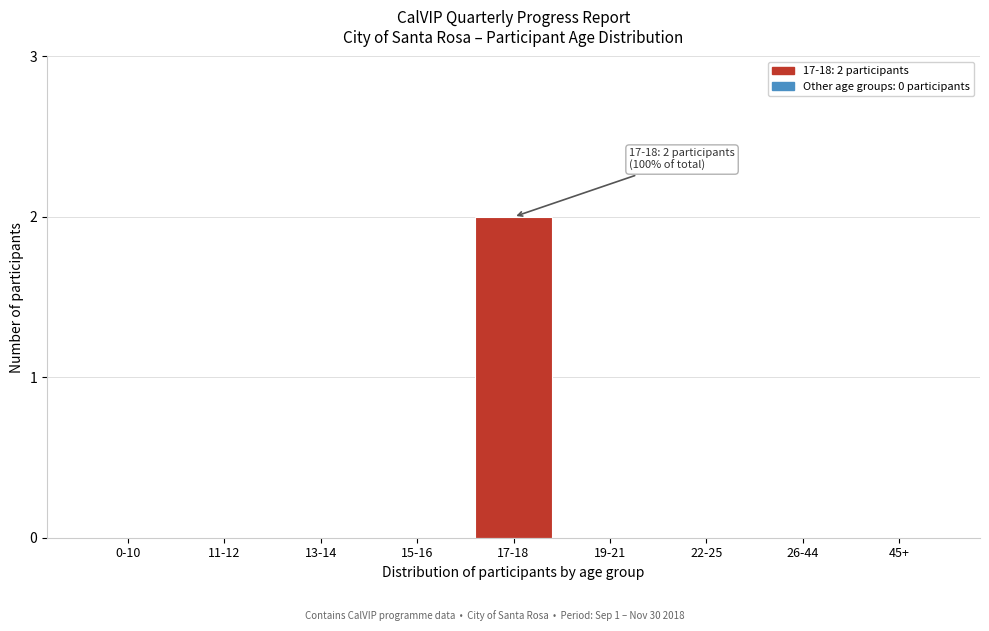

Reading left to right, list all the values displayed in this chart.

0-10=0	11-12=0	13-14=0	15-16=0	17-18=2	19-21=0	22-25=0	26-44=0	45+=0